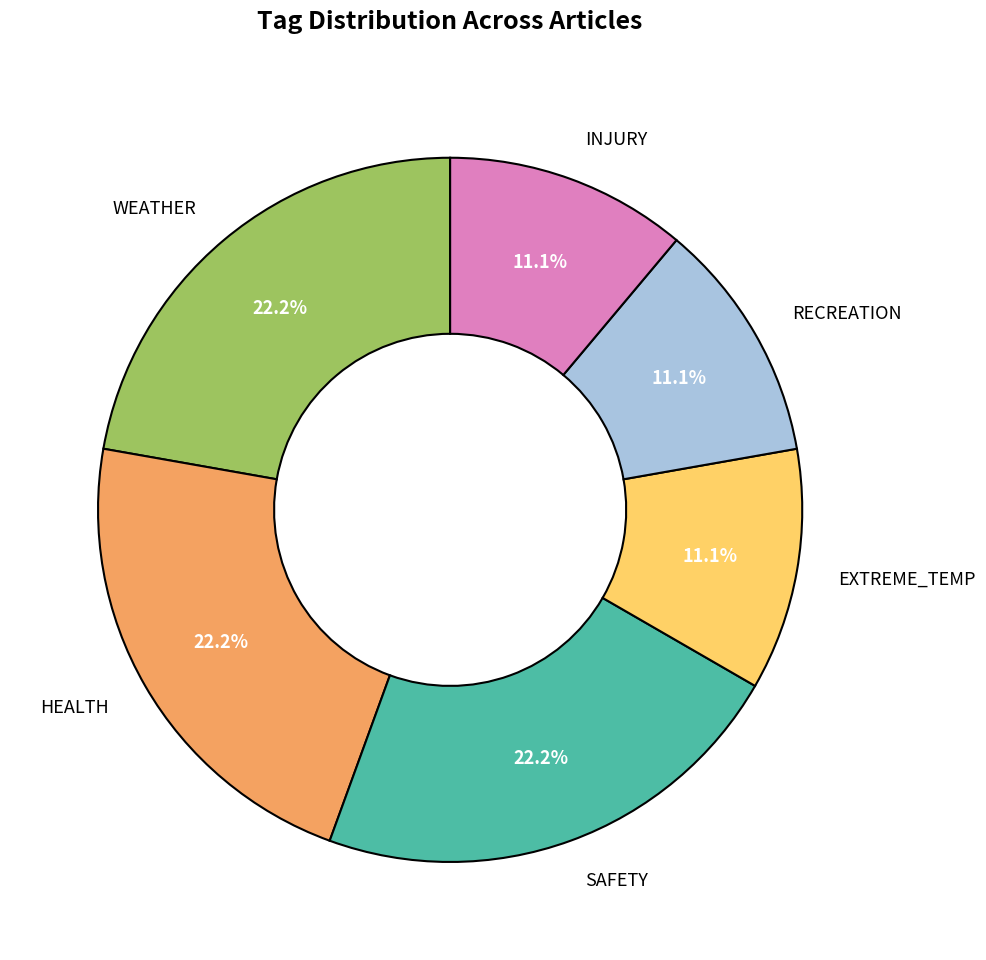

Count the number of slices in the pie.

6